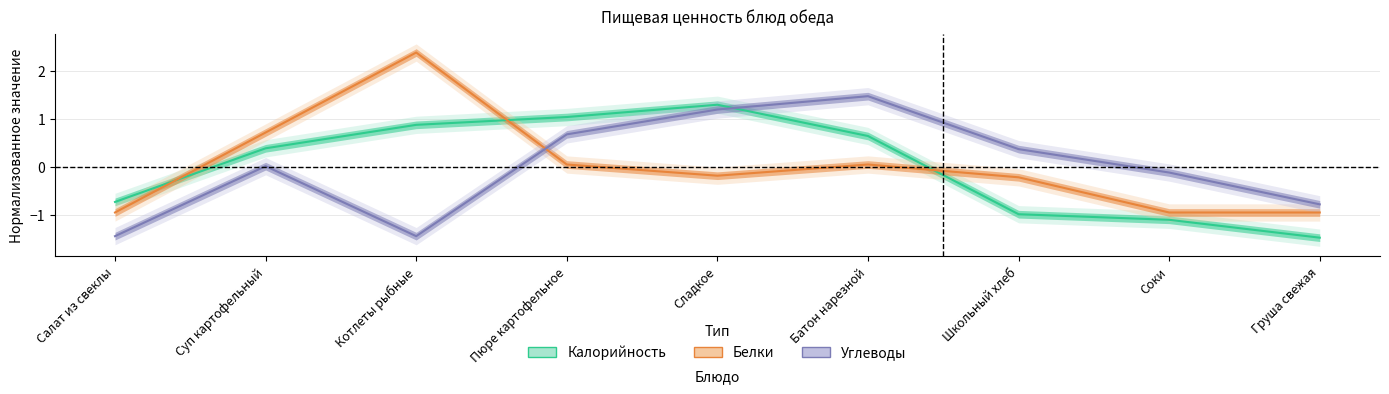

What are all the series names shown in the legend?

Калорийность, Белки, Углеводы